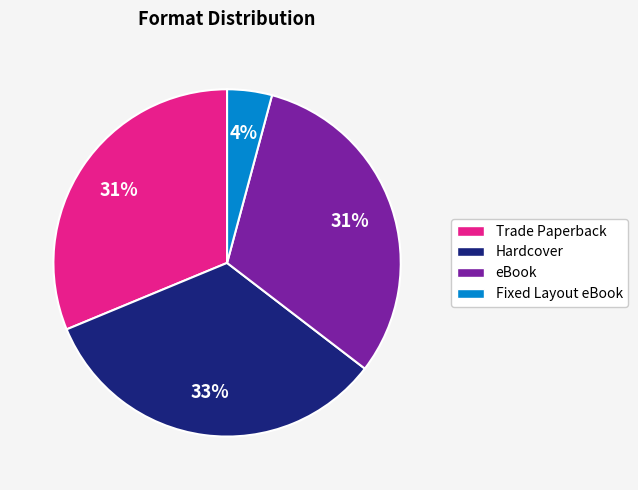

Is Trade Paperback the majority of the pie?

No